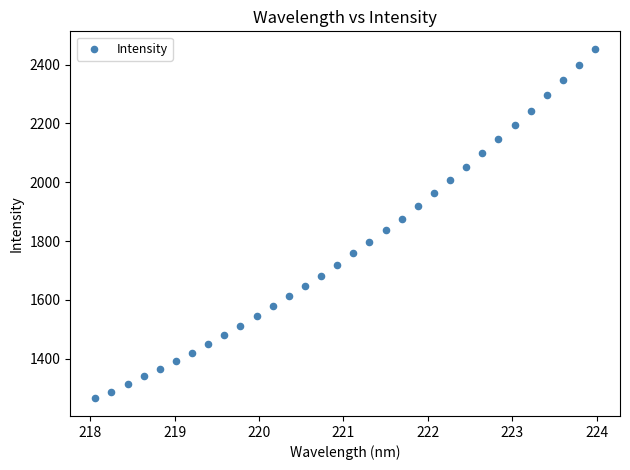

What is the range of X values (max minus min)?

5.9